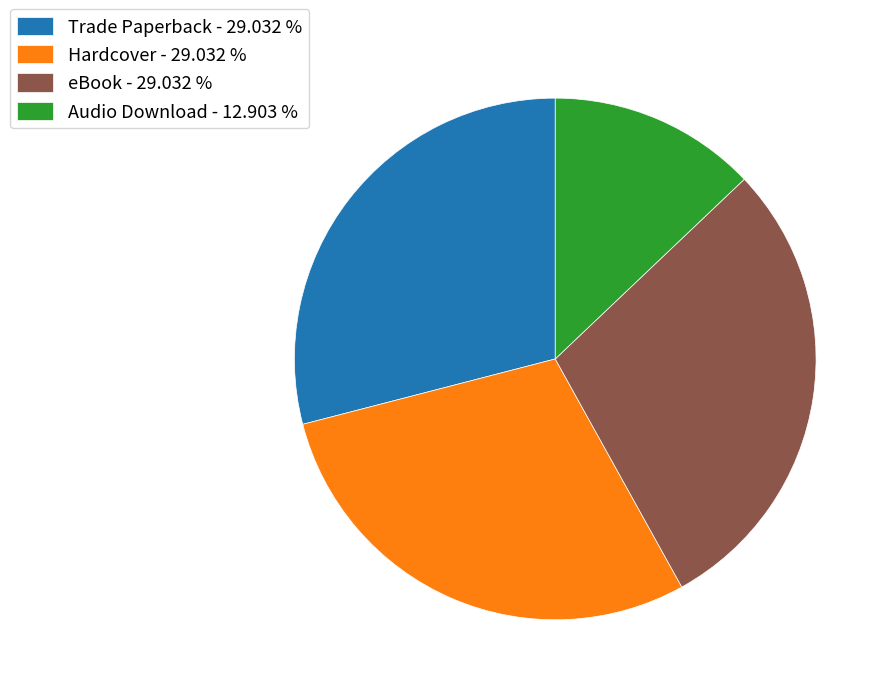

Is the sum of Trade Paperback - 29.032 % and Audio Download - 12.903 % greater than half?

No